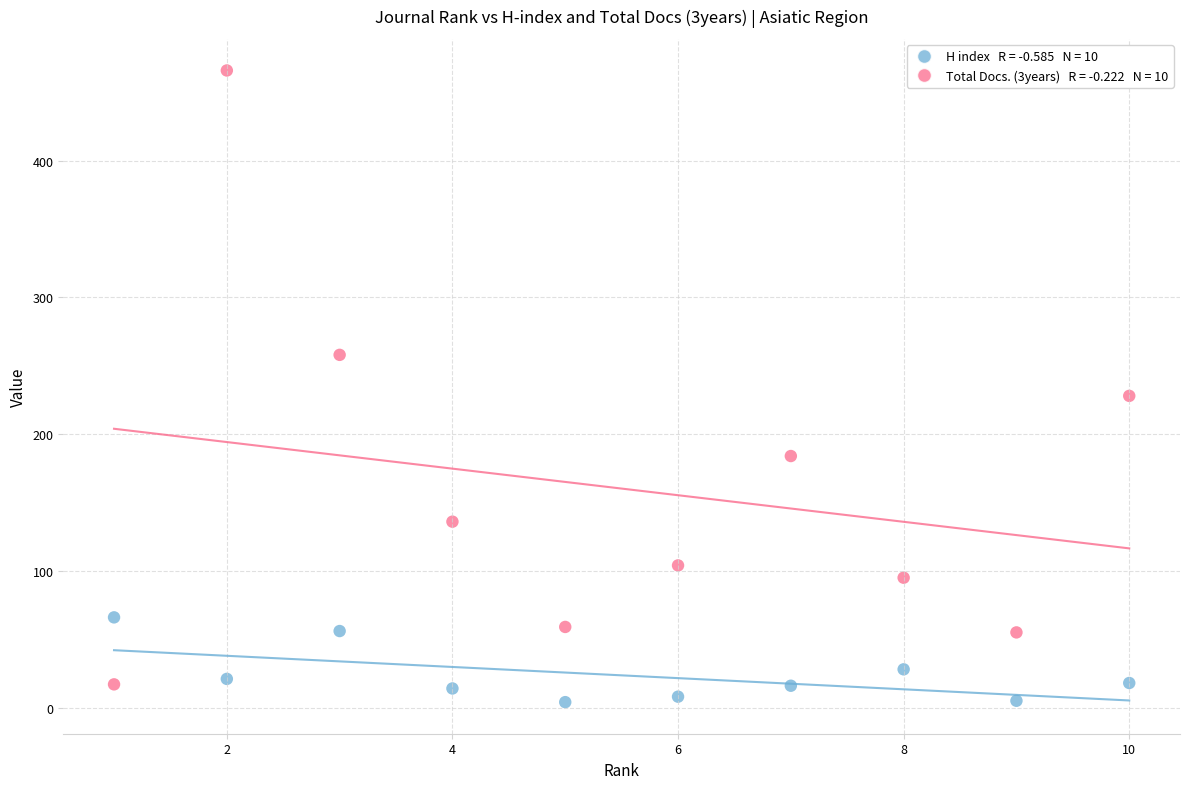

Across all data points, what is the range of Y values (max minus min)?

462